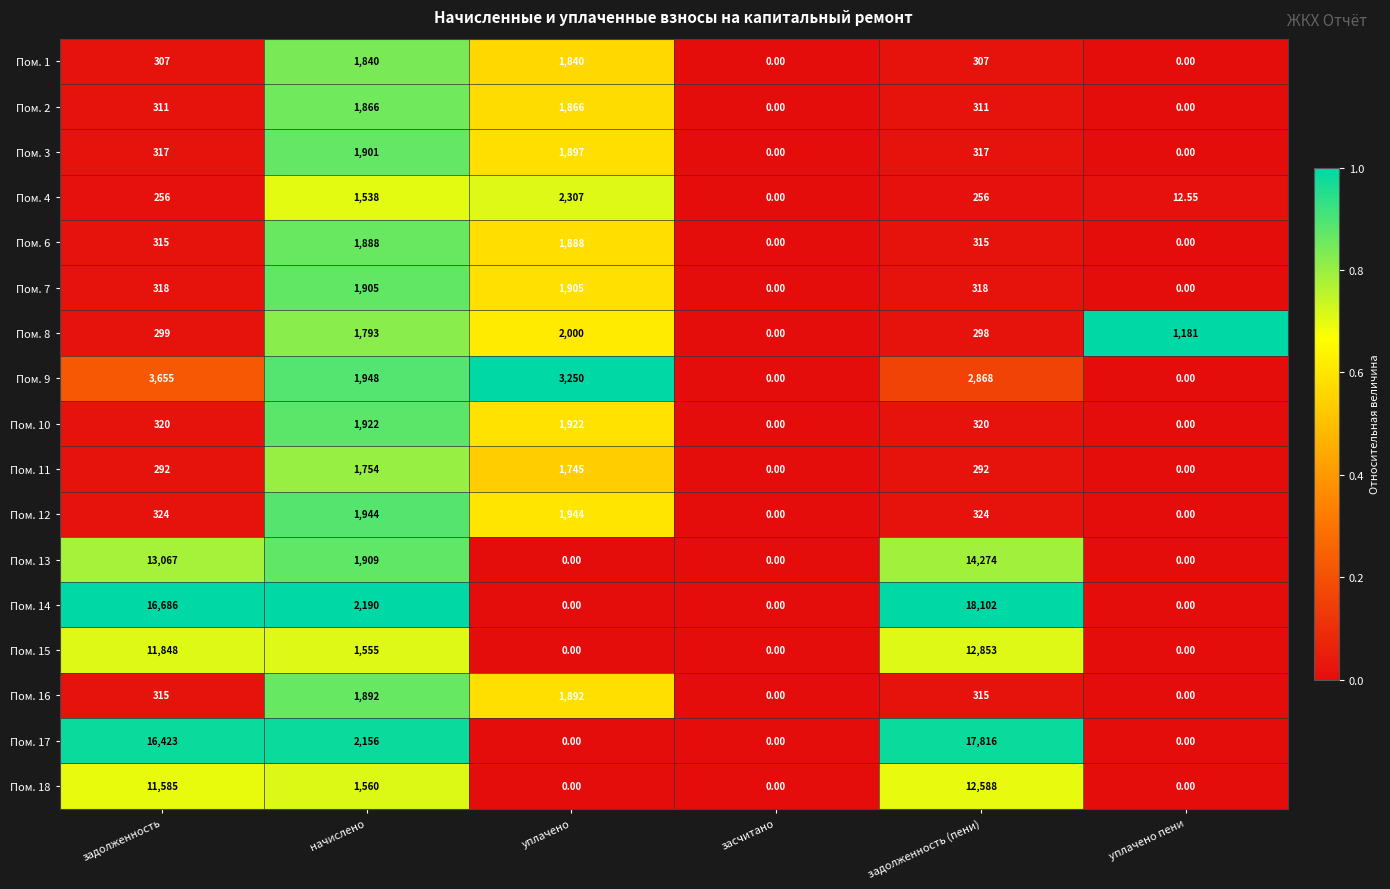

Which series has the largest total across all categories?

Пом. 14